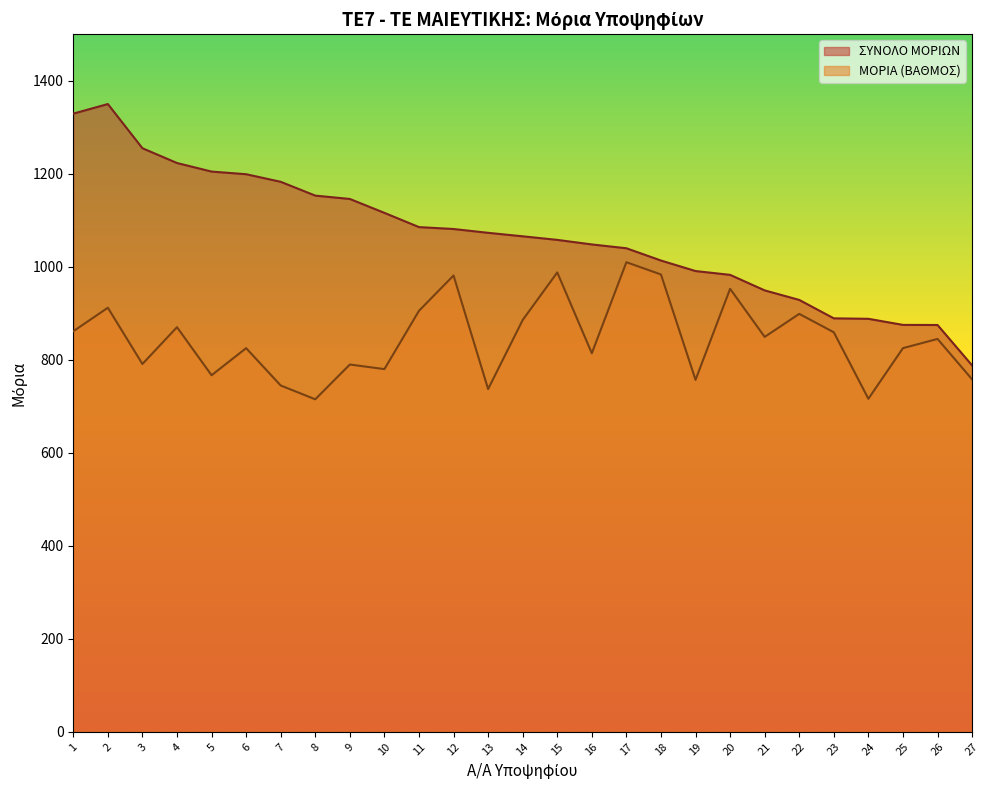

True or false: ΣΥΝΟΛΟ ΜΟΡΙΩΝ and ΜΟΡΙΑ (ΒΑΘΜΟΣ) cross at least once.

False